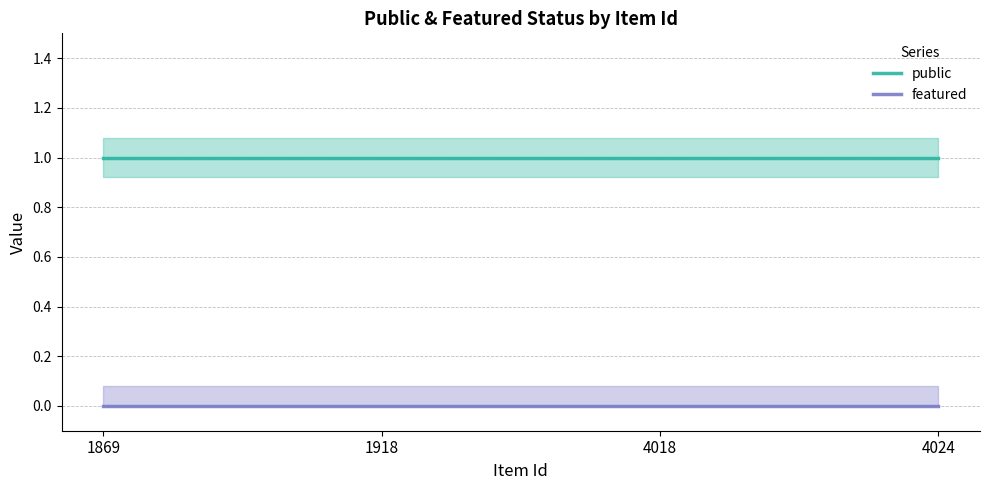

Which label corresponds to the smallest value in the chart?

1869